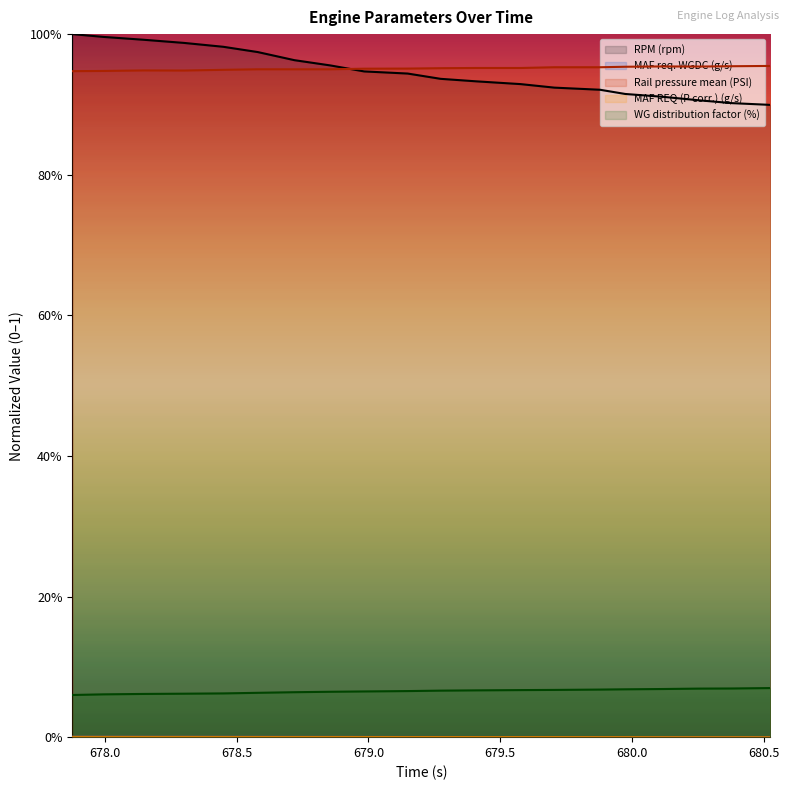

Between 679.149 and 680.117, which is larger?

679.149